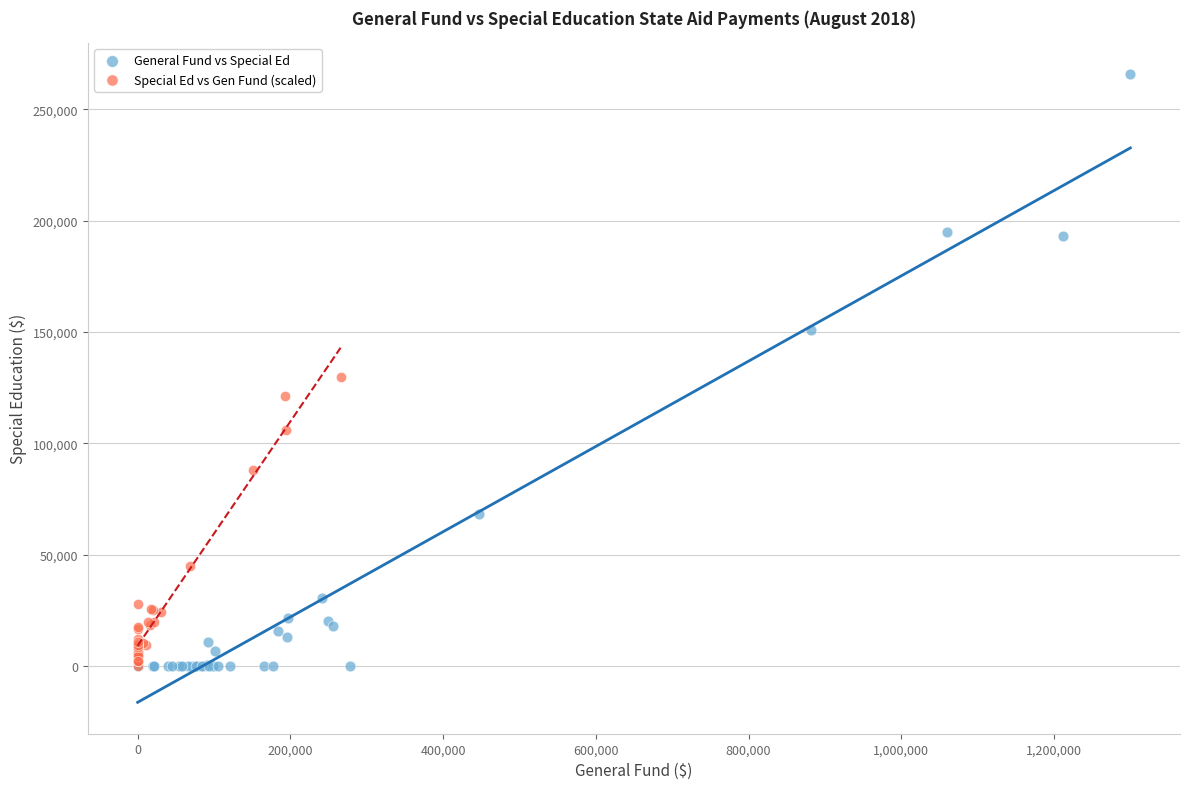

Which series has the largest Y range (max minus min)?

General Fund vs Special Ed